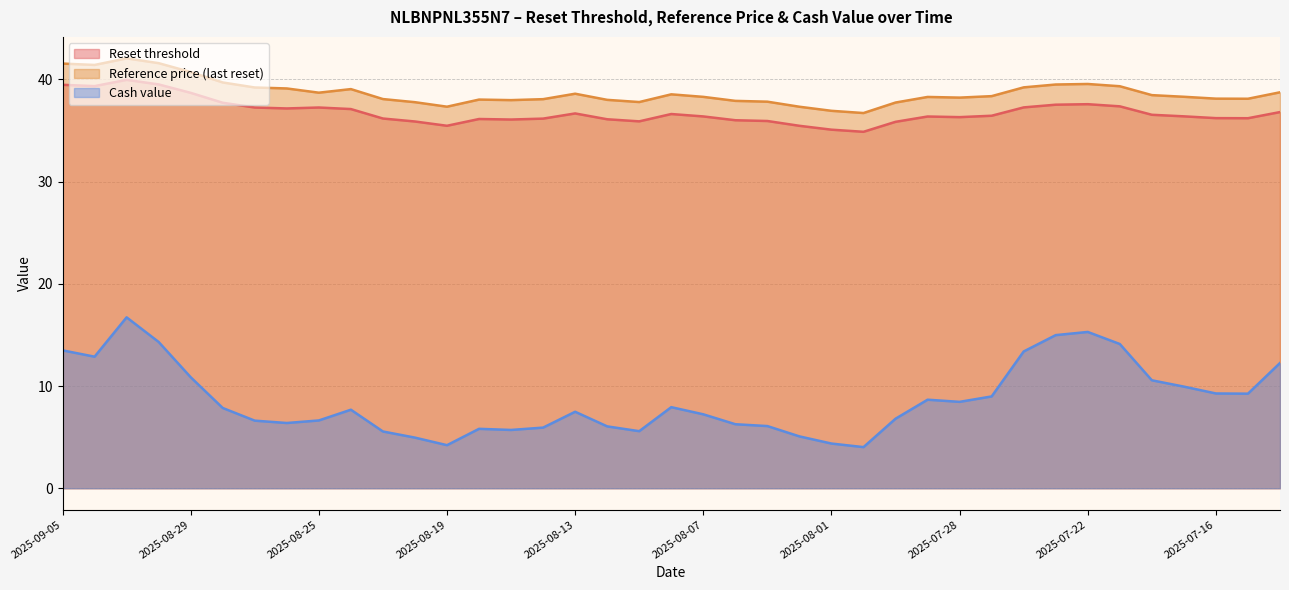

How many series are shown in this chart?

3